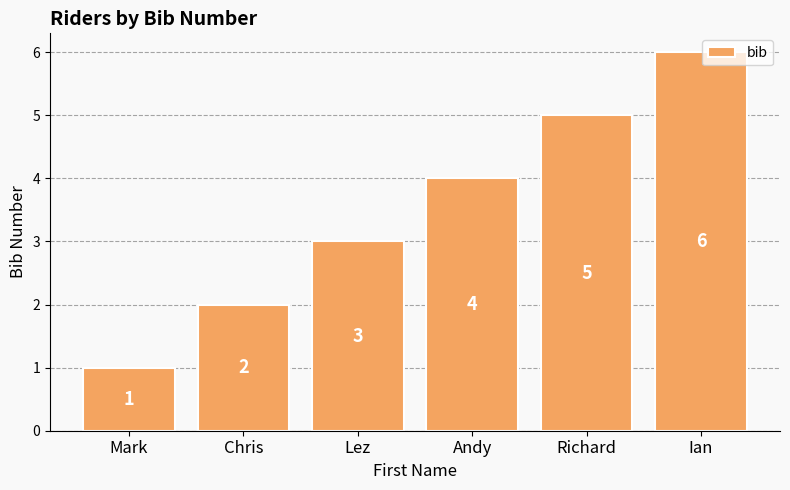

Reading left to right, extract all data points from this chart.

Mark=1	Chris=2	Lez=3	Andy=4	Richard=5	Ian=6